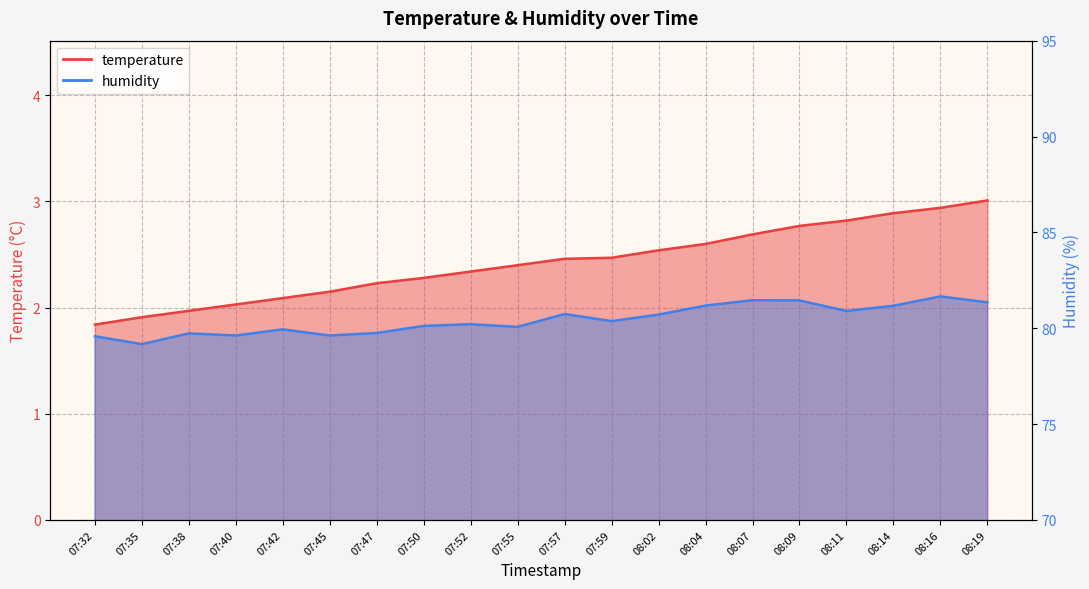

Which series has the largest total across all categories?

humidity